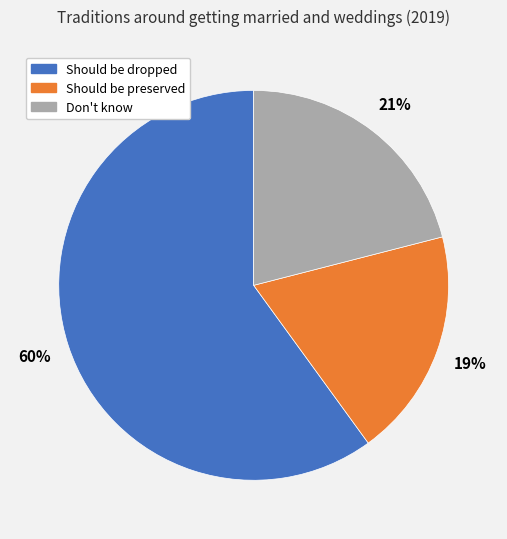

The Don't know slice represents 21% of the pie. True or false?

True